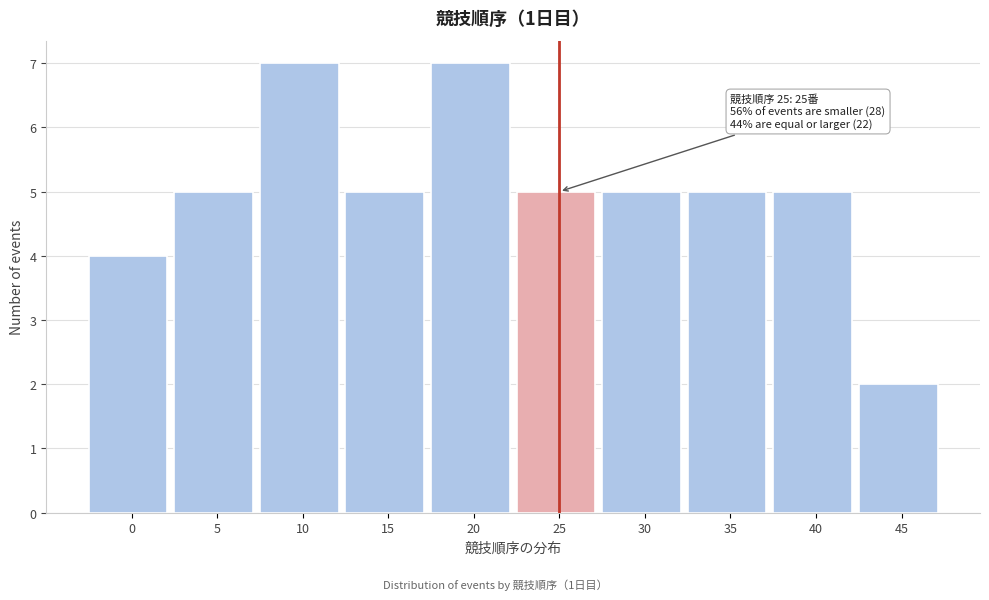

Reading right to left, extract all data points from this chart.

2	5	5	5	5	7	5	7	5	4